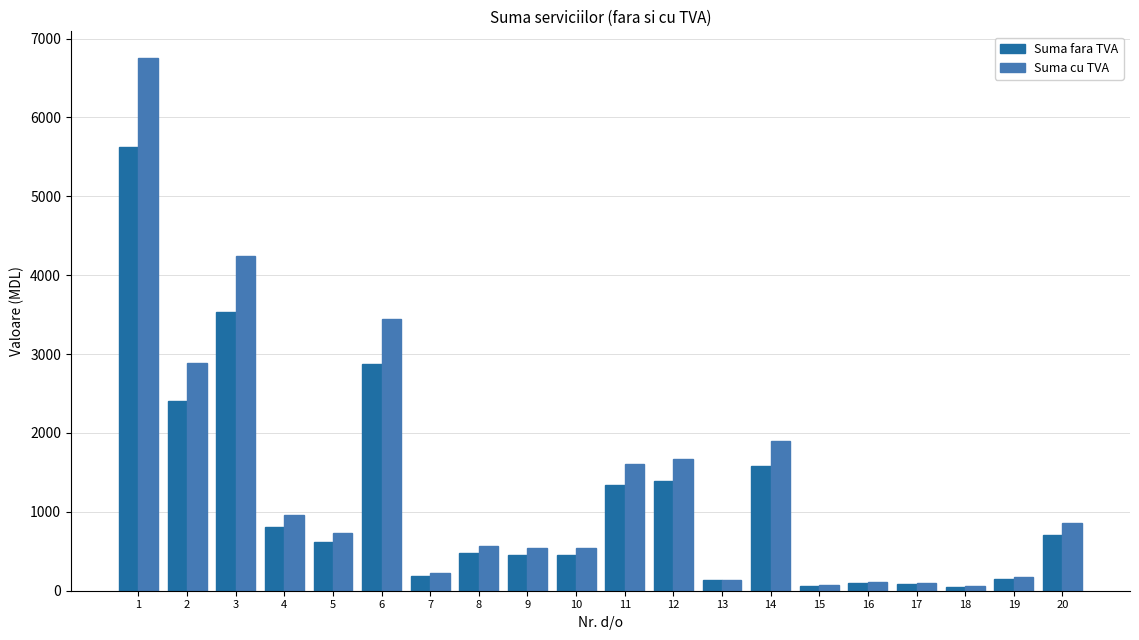

What is the difference between the highest and lowest values at 20?

142.4